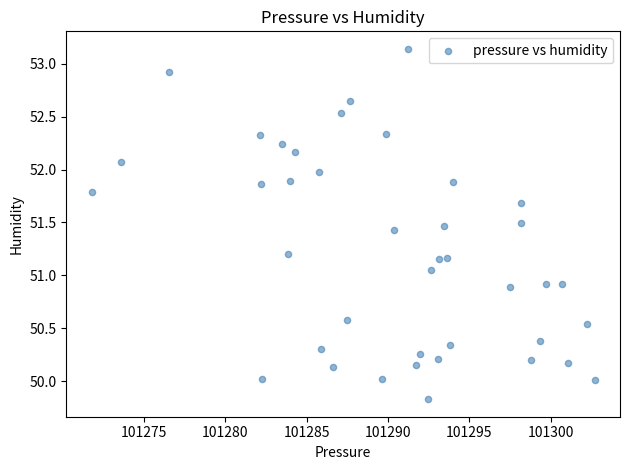

What is the range of X values (max minus min)?

30.9